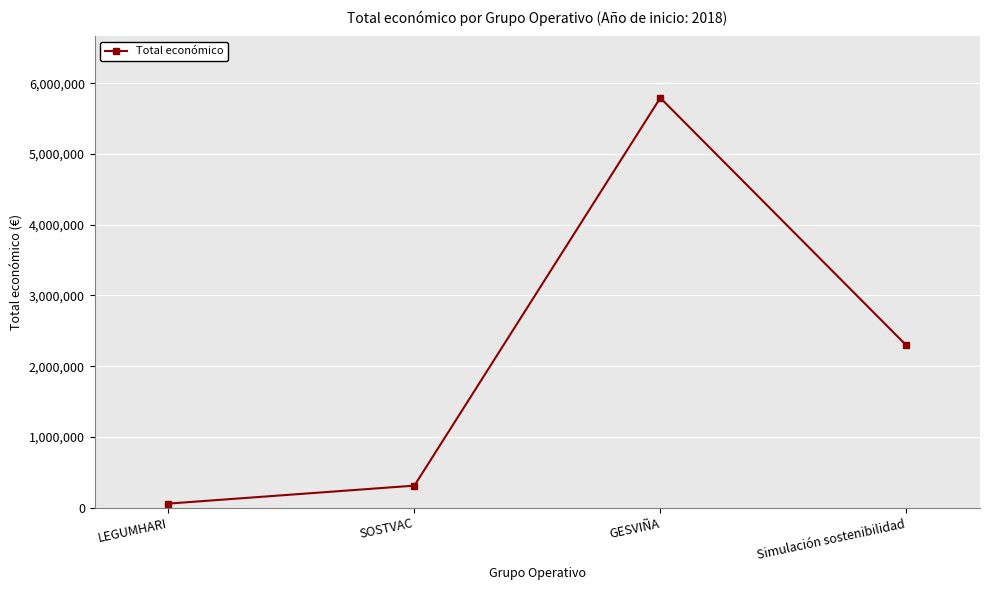

What is the change in value from LEGUMHARI to SOSTVAC?

+254053